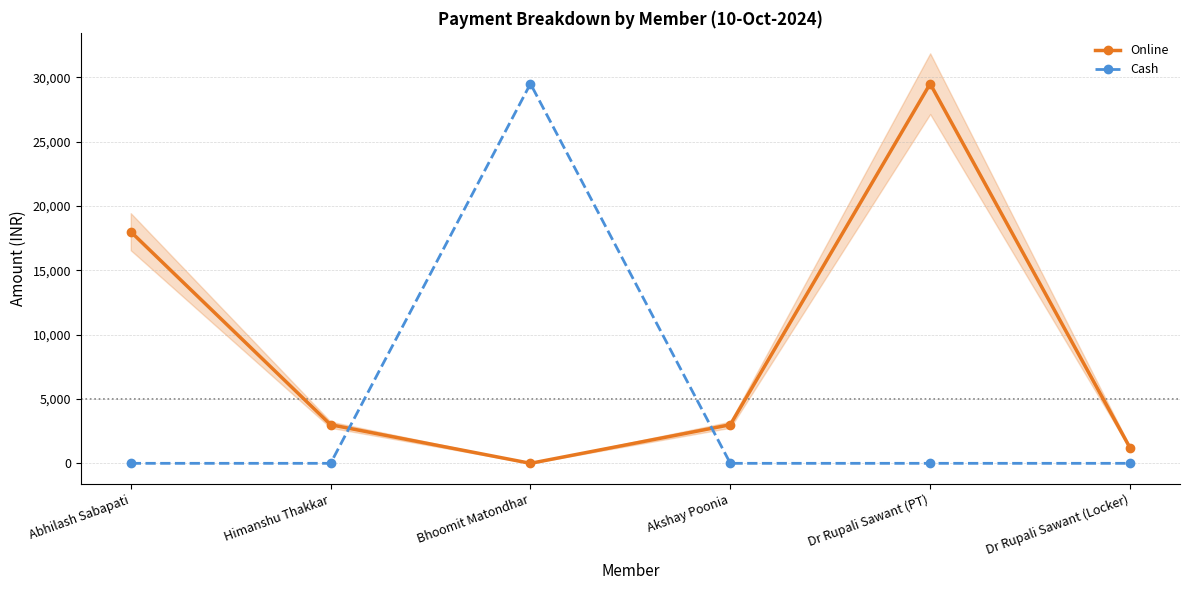

What is the difference between the maximum and minimum values in the Cash series?

29500